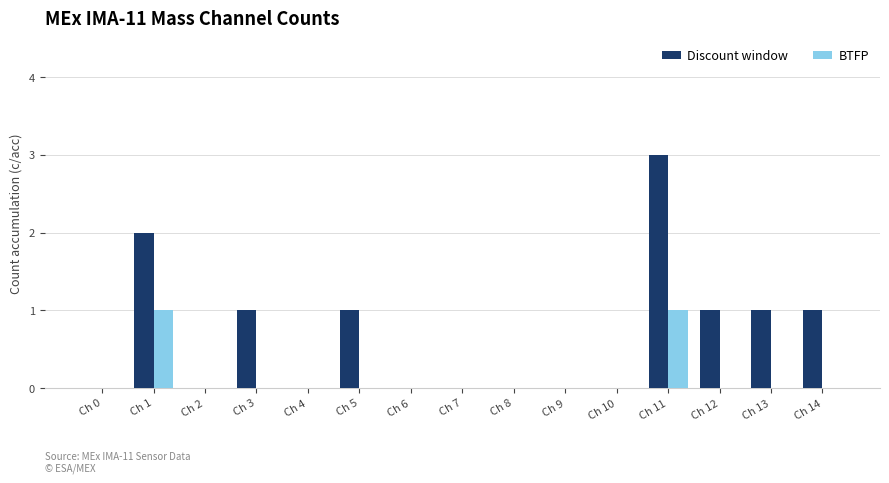

Reading left to right, what are all the values shown in this chart?

Discount window: Ch 0=0	Ch 1=2	Ch 2=0	Ch 3=1	Ch 4=0	Ch 5=1	Ch 6=0	Ch 7=0	Ch 8=0	Ch 9=0	Ch 10=0	Ch 11=3	Ch 12=1	Ch 13=1	Ch 14=1
BTFP: Ch 0=0	Ch 1=1	Ch 2=0	Ch 3=0	Ch 4=0	Ch 5=0	Ch 6=0	Ch 7=0	Ch 8=0	Ch 9=0	Ch 10=0	Ch 11=1	Ch 12=0	Ch 13=0	Ch 14=0